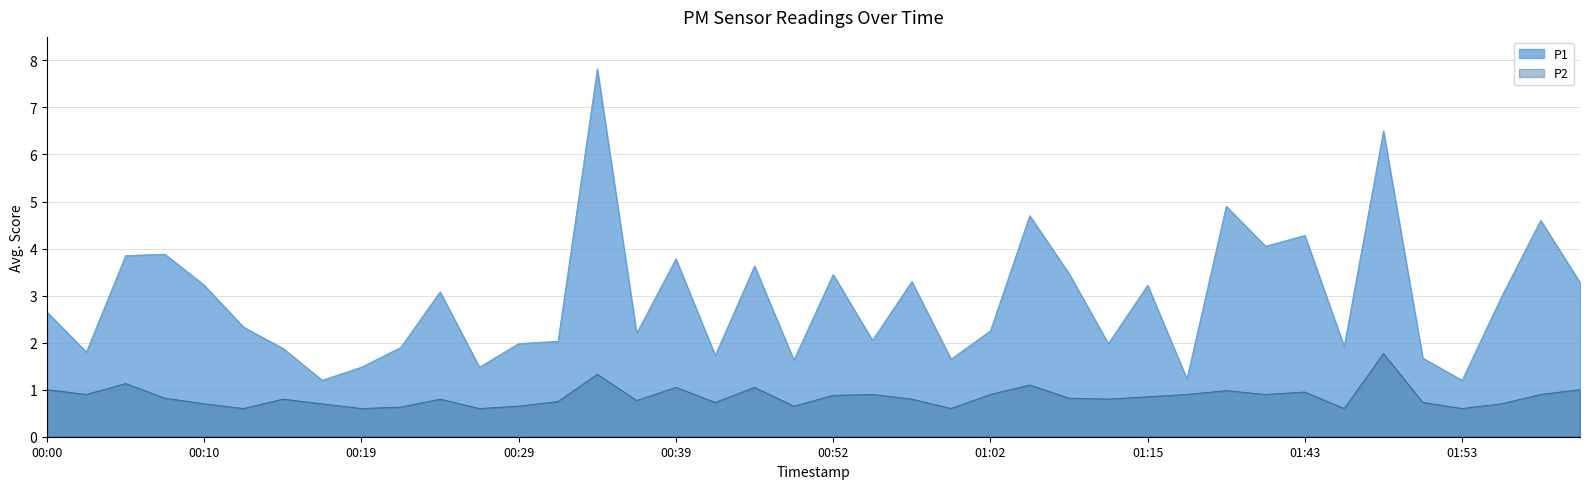

Which series has the largest total across all categories?

P1